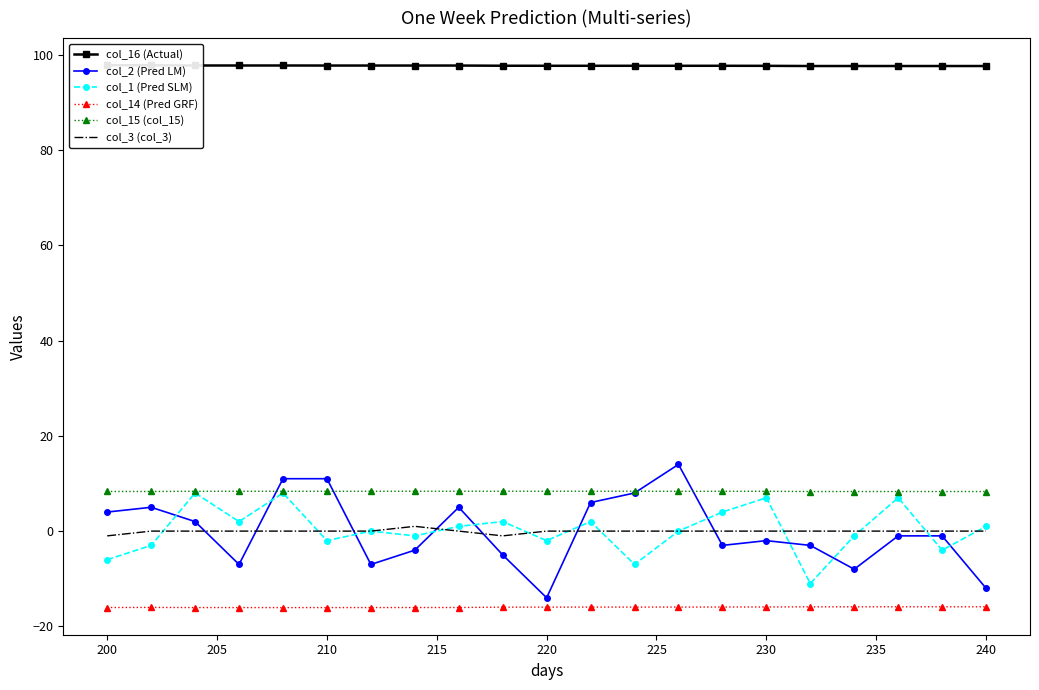

What is the maximum value for col_15 (col_15)?

8.4